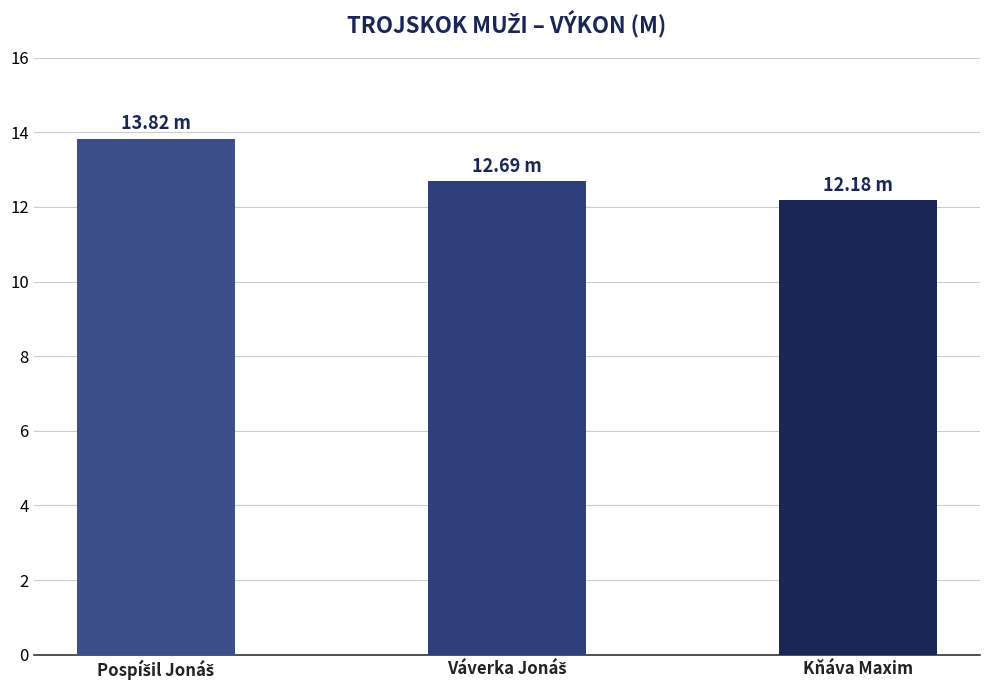

Reading left to right, extract all data points from this chart.

13.8	12.7	12.2